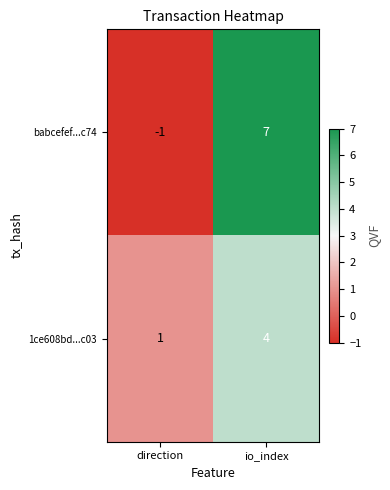

At which category is the sum across all series the highest?

io_index